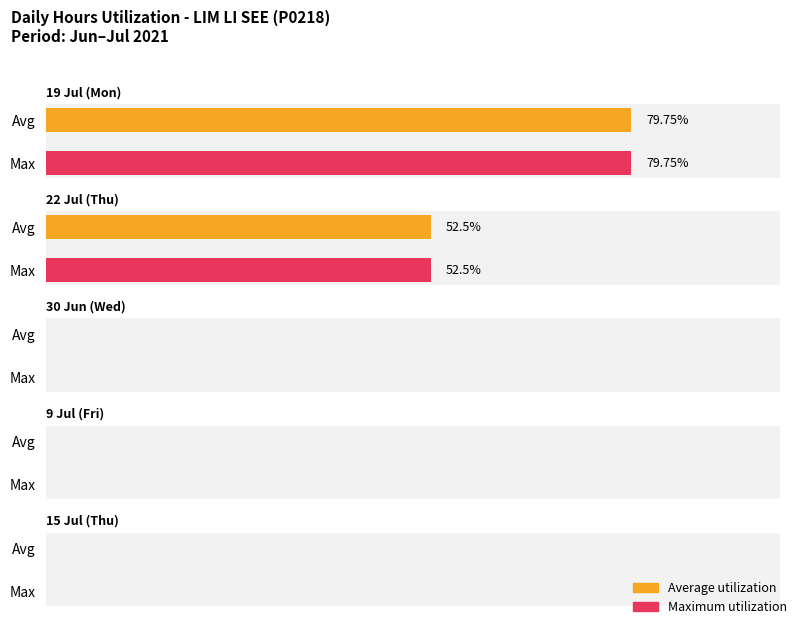

Is it true that Average utilization equals 0.0 at 15/7?

True